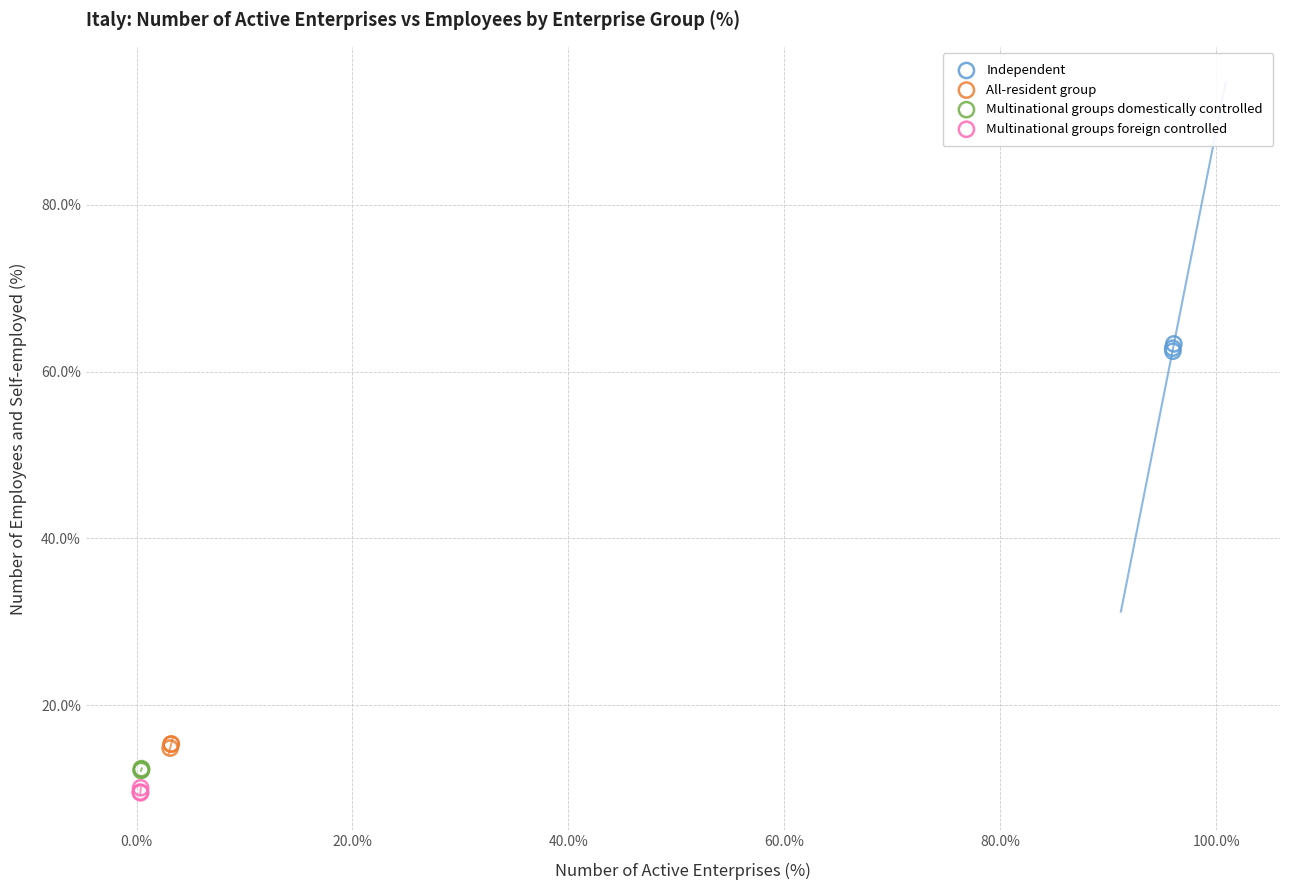

What are all the series names shown in the legend?

Independent, All-resident group, Multinational groups domestically controlled, Multinational groups foreign controlled